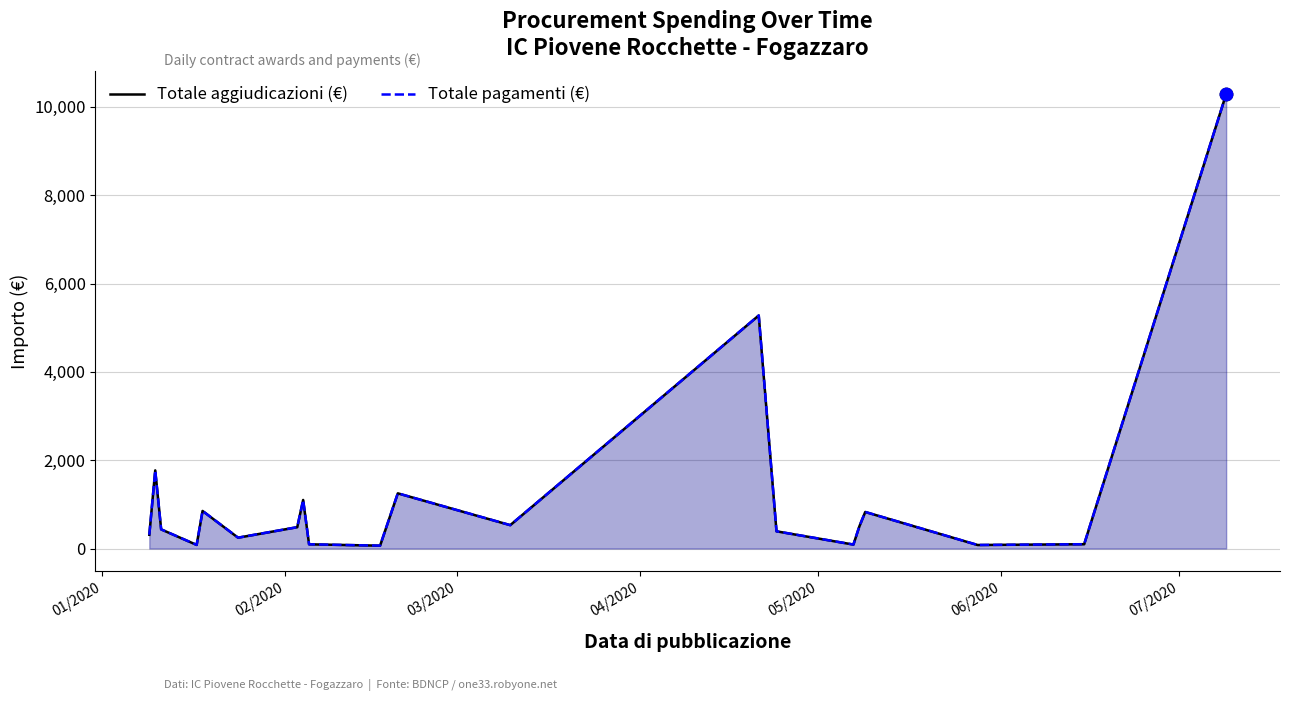

Which series has the largest total across all categories?

Totale aggiudicazioni (€)